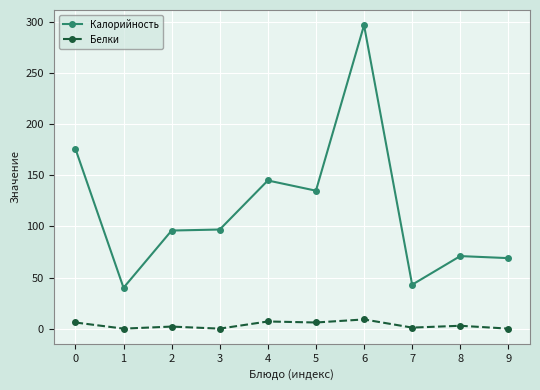

True or false: Калорийность has more than 0 interior local peaks.

True